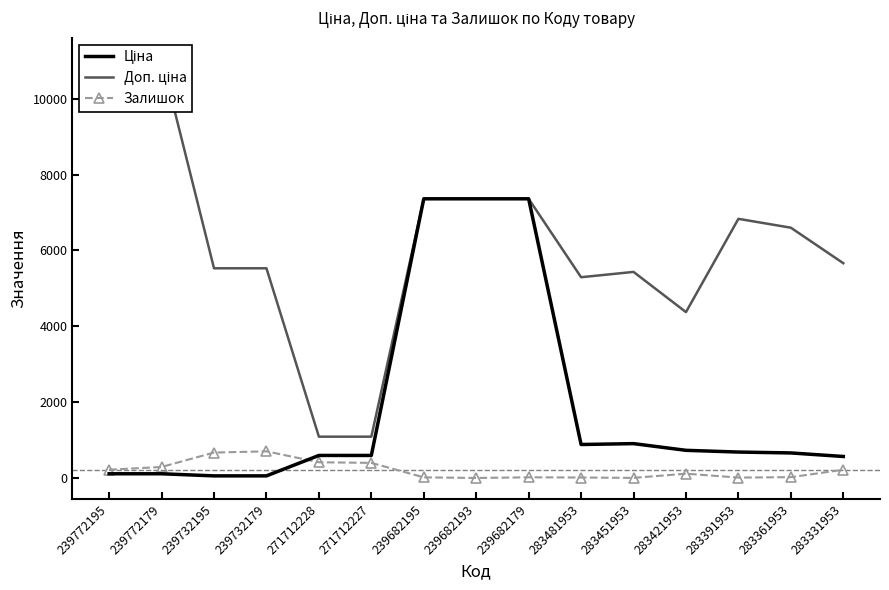

List the labels in order of Ціна value, smallest first.

239732195, 239732179, 239772195, 239772179, 283331953, 271712228, 271712227, 283361953, 283391953, 283421953, 283481953, 283451953, 239682195, 239682193, 239682179